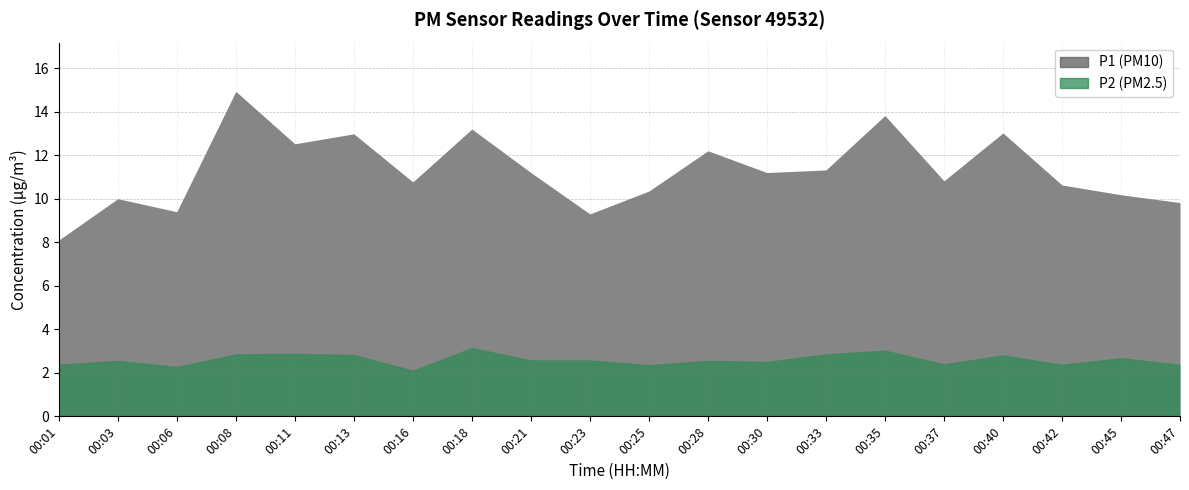

What is the difference between the maximum and minimum values in the P2 series?

1.0